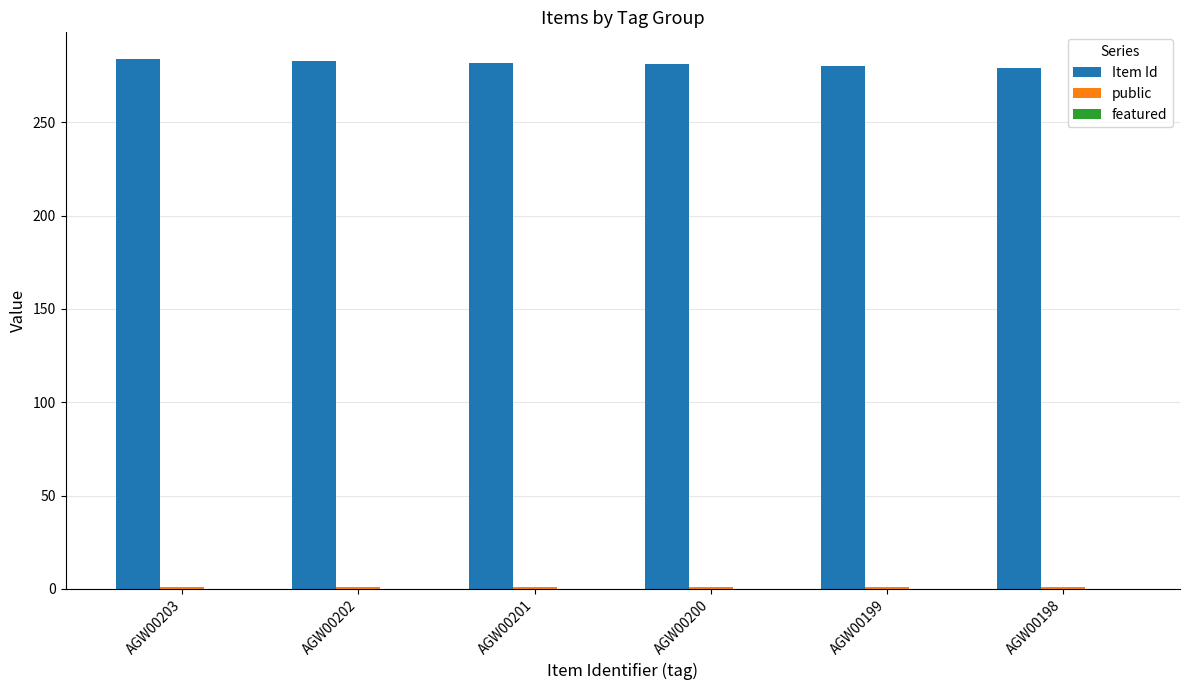

Does the chart contain stacked bars?

No